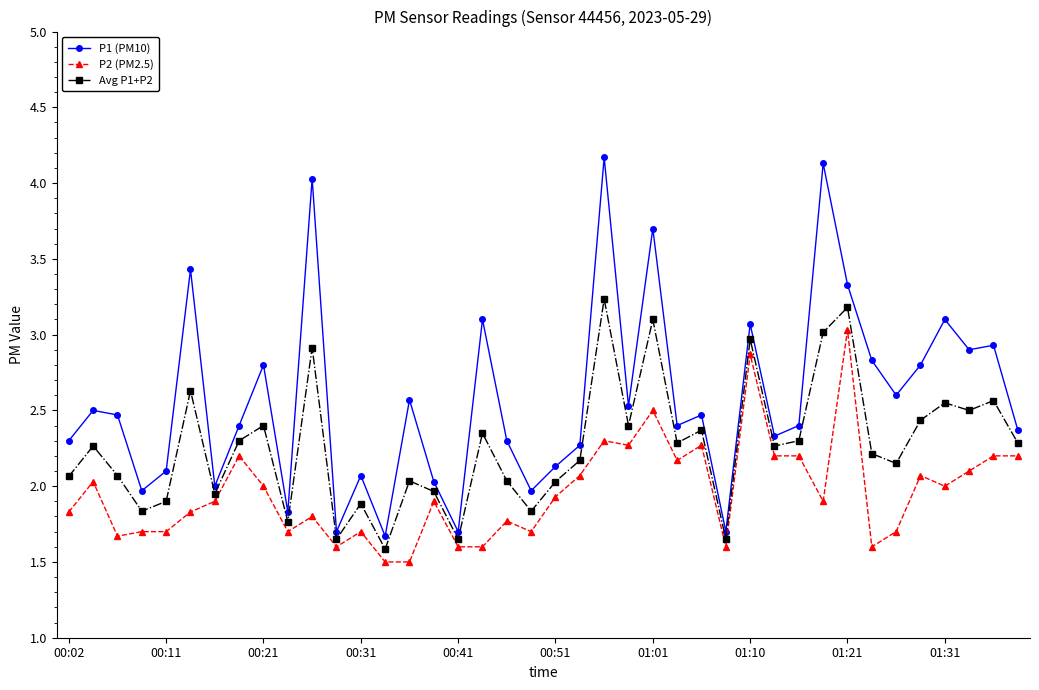

What is the difference between the maximum and minimum values in the P2 (PM2.5) series?

1.5